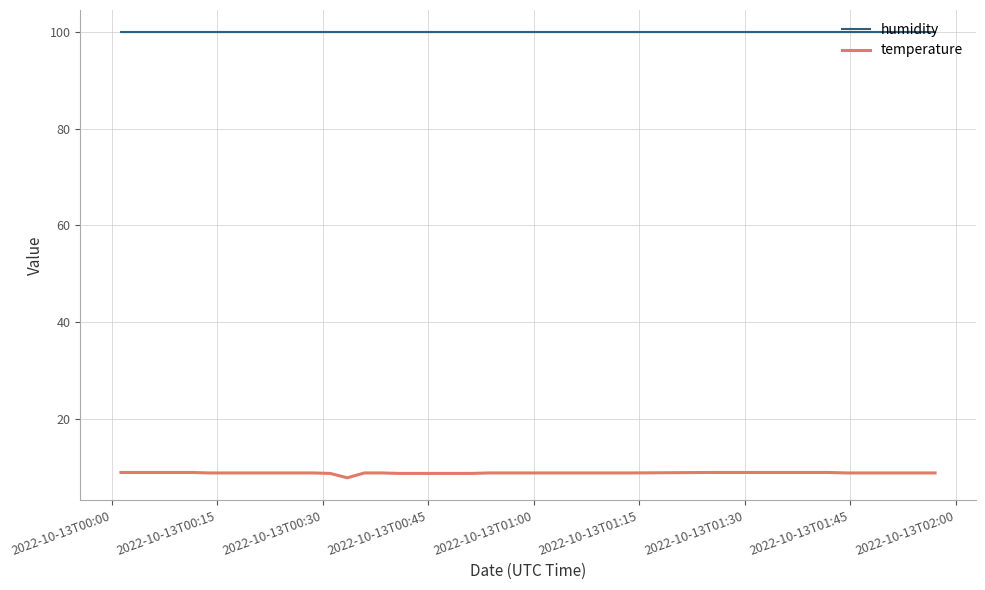

Which series has the largest total across all categories?

humidity